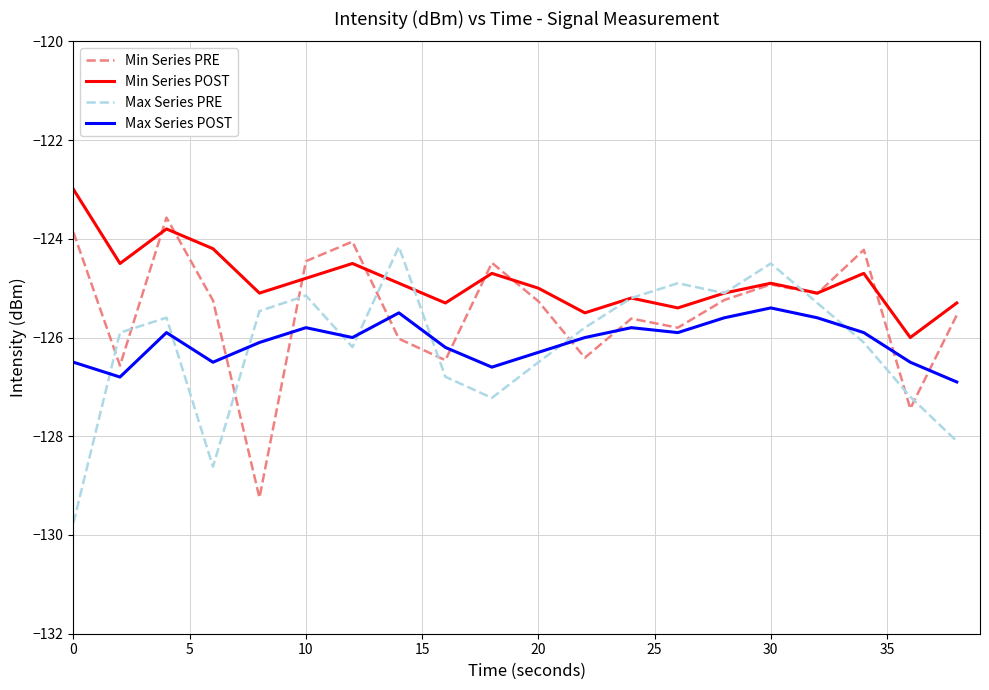

True or false: Min Series PRE and Max Series PRE cross at least once.

True